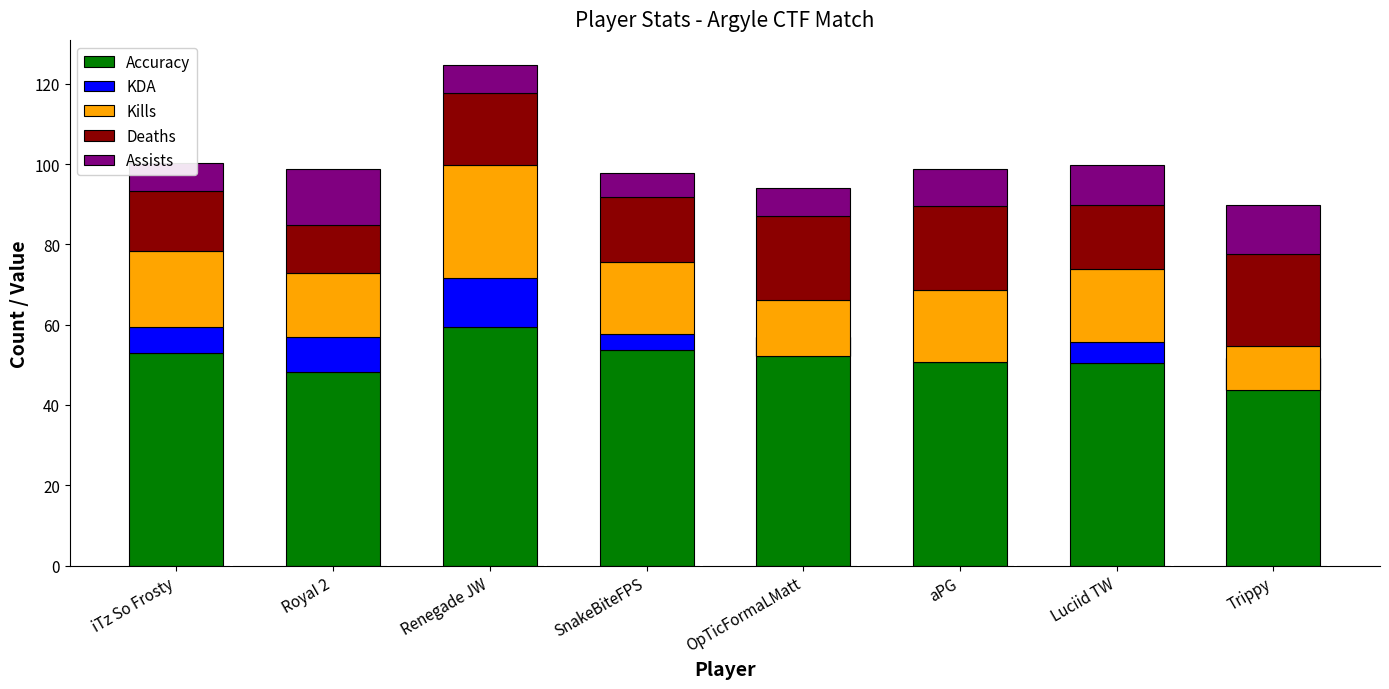

Rank the categories by Kills value from highest to lowest.

Renegade JW, iTz So Frosty, SnakeBiteFPS, aPG, Luciid TW, RoyaI 2, OpTicFormaLMatt, Trippy